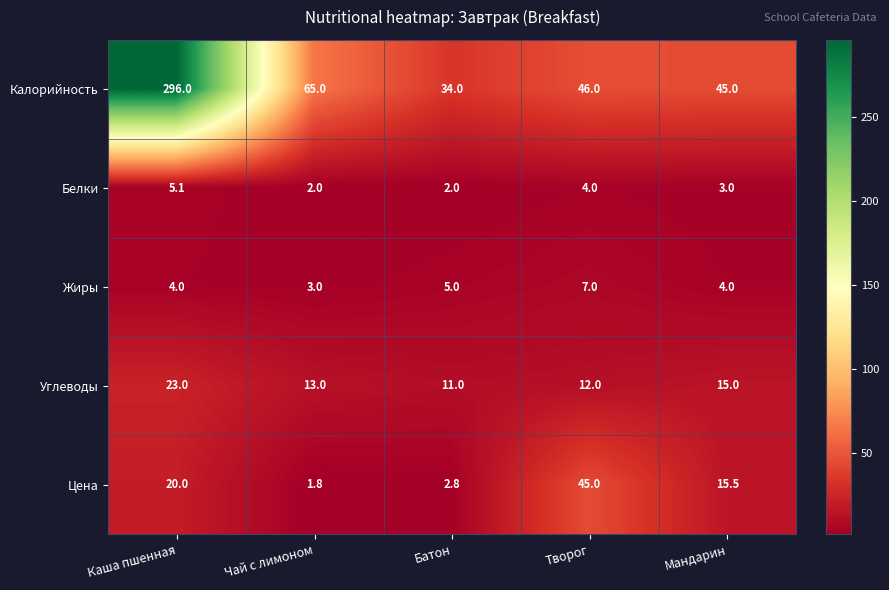

Reading left to right, extract all data points from this chart.

Калорийность: 296.0	65.0	34.0	46.0	45.0
Белки: 5.1	2.0	2.0	4.0	3.0
Жиры: 4.0	3.0	5.0	7.0	4.0
Углеводы: 23.0	13.0	11.0	12.0	15.0
Цена: 20.0	1.8	2.8	45.0	15.5